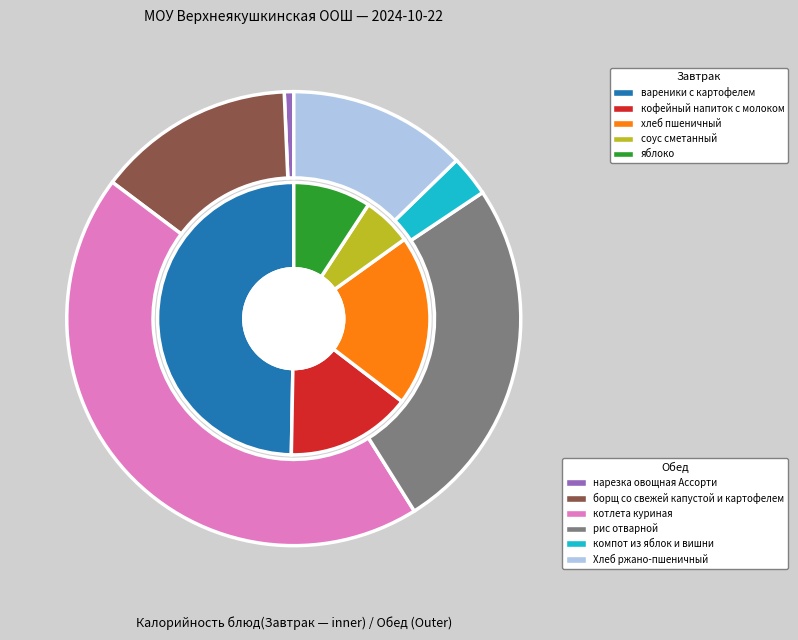

To the nearest percent, what is the combined percentage of вареники с картофелем and котлета куриная?

46%